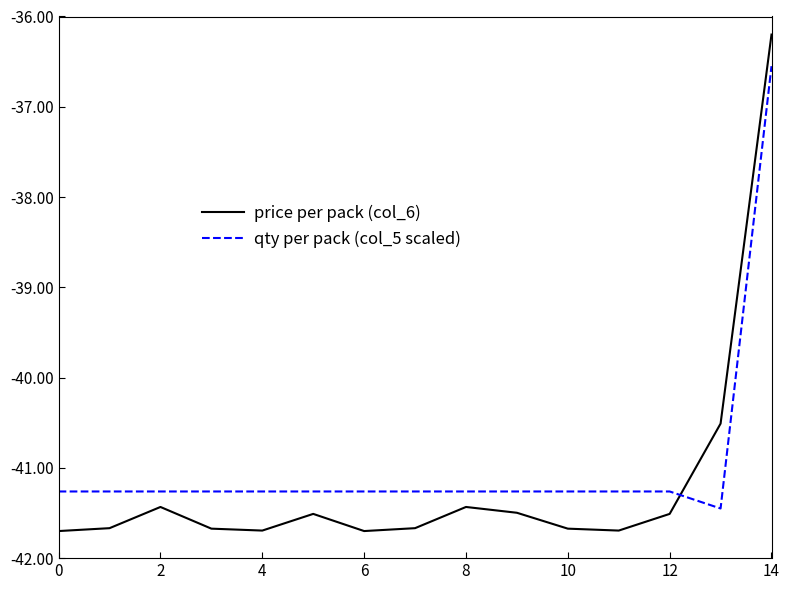

True or false: price per pack (col_6) has more than 2 interior local peaks.

True